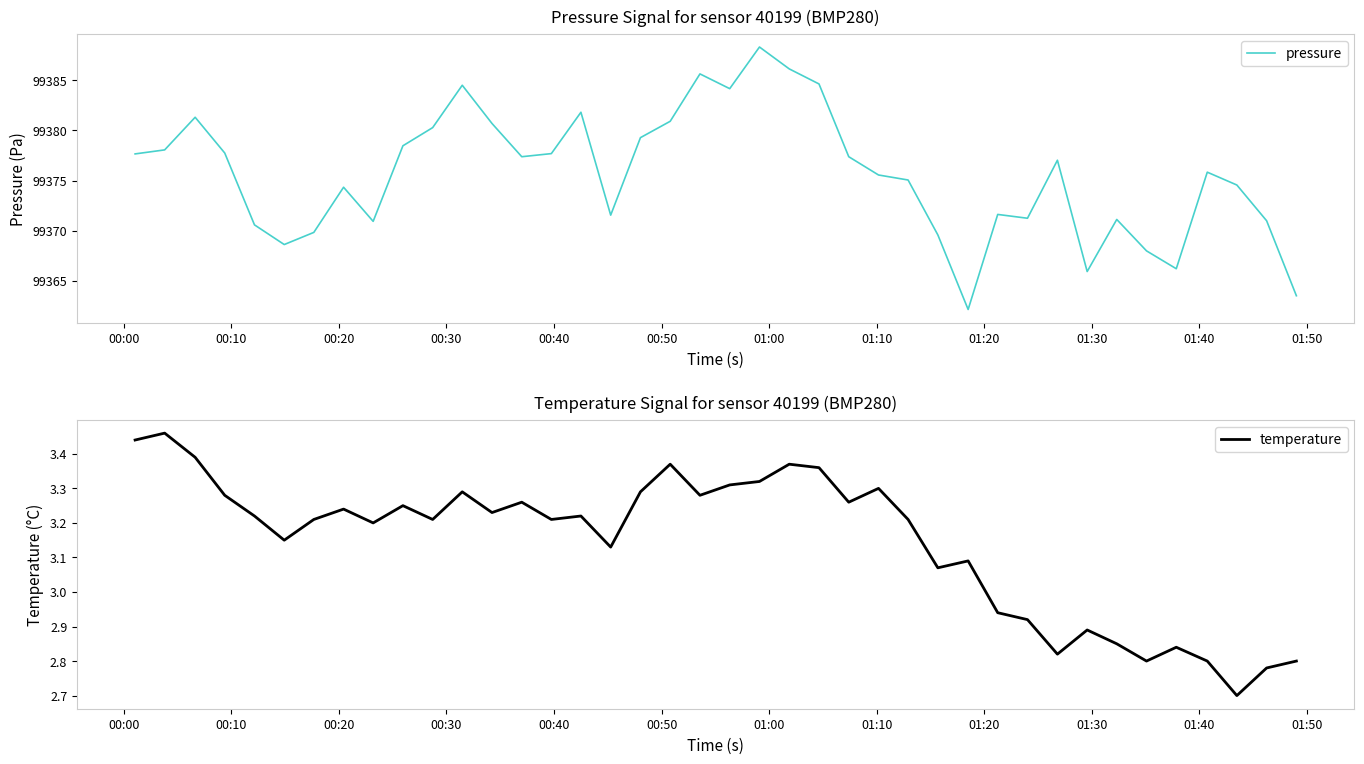

Reading right to left, transcribe all the data shown in this chart.

pressure: 99363.5	99371.0	99374.6	99375.8	99366.2	99368.0	99371.1	99365.9	99377.0	99371.2	99371.6	99362.2	99369.6	99375.1	99375.6	99377.4	99384.6	99386.1	99388.3	99384.2	99385.6	99380.9	99379.3	99371.6	99381.8	99377.7	99377.4	99380.7	99384.5	99380.3	99378.5	99370.9	99374.3	99369.8	99368.6	99370.6	99377.8	99381.3	99378.1	99377.7
temperature: 2.8	2.8	2.7	2.8	2.8	2.8	2.9	2.9	2.8	2.9	2.9	3.1	3.1	3.2	3.3	3.3	3.4	3.4	3.3	3.3	3.3	3.4	3.3	3.1	3.2	3.2	3.3	3.2	3.3	3.2	3.2	3.2	3.2	3.2	3.1	3.2	3.3	3.4	3.5	3.4